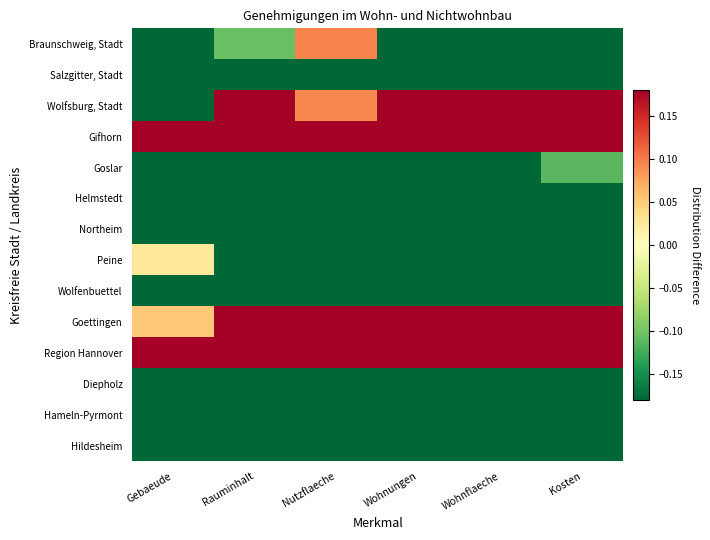

At Kosten, list the series in order from largest to smallest.

Region Hannover, Goettingen, Gifhorn, Wolfsburg, Stadt, Goslar, Braunschweig, Stadt, Hildesheim, Peine, Diepholz, Salzgitter, Stadt, Wolfenbuettel, Hameln-Pyrmont, Helmstedt, Northeim